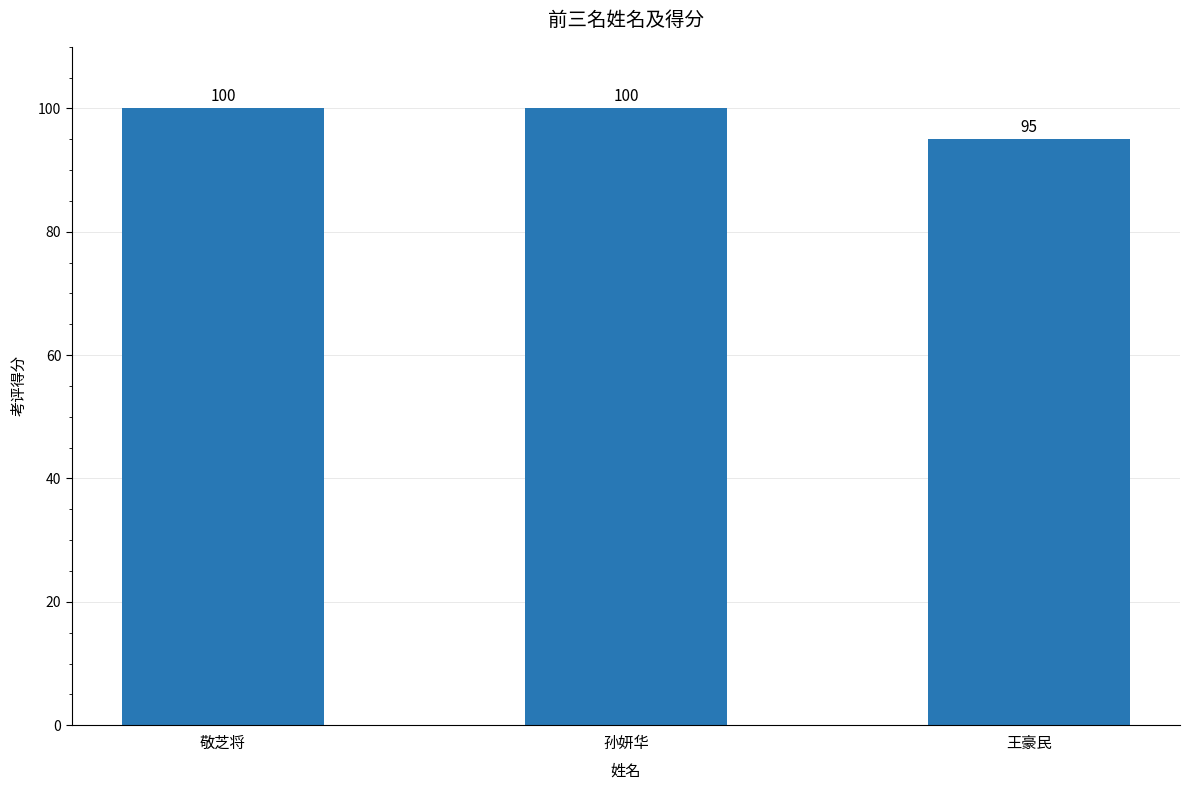

Reading right to left, list all the values displayed in this chart.

王豪民=95	孙妍华=100	敬芝将=100